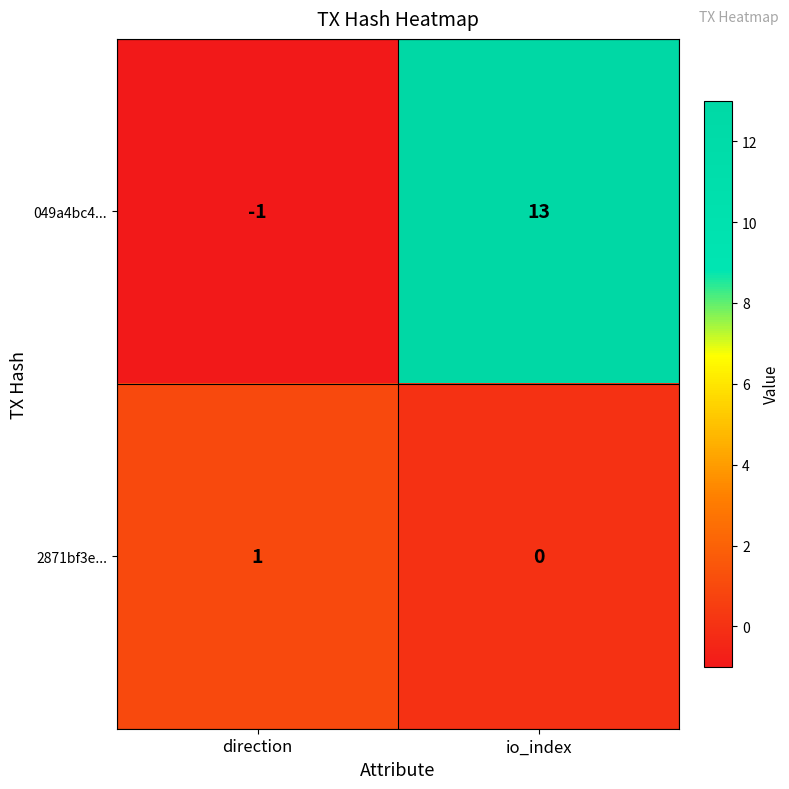

List the series in order of their peak value, lowest first.

2871bf3e..., 049a4bc4...